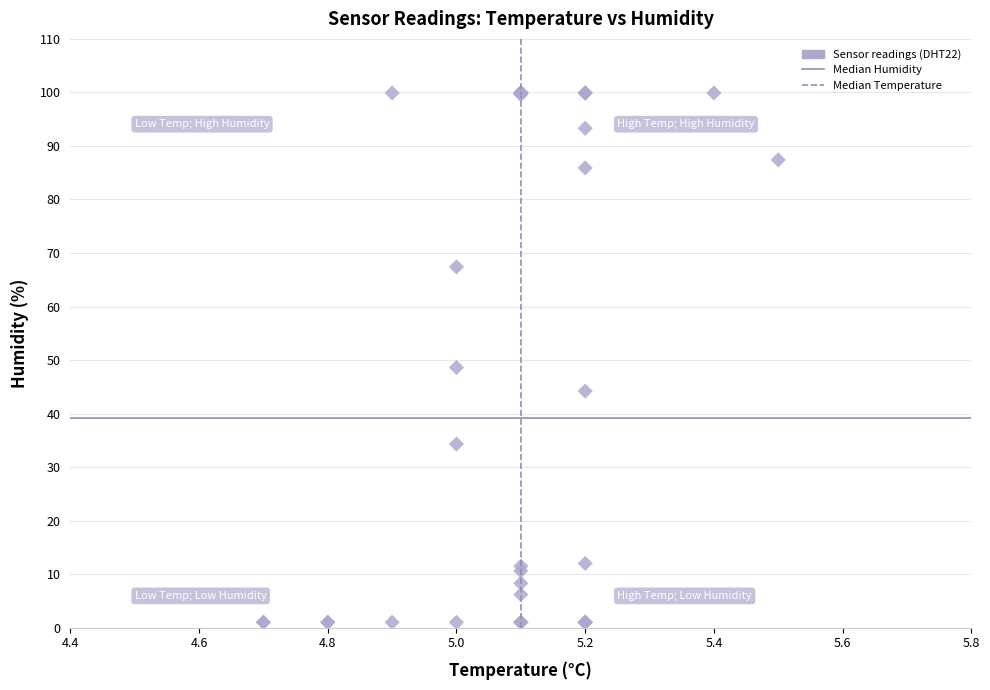

What Y value in the scatter plot is closest to 50?

48.6